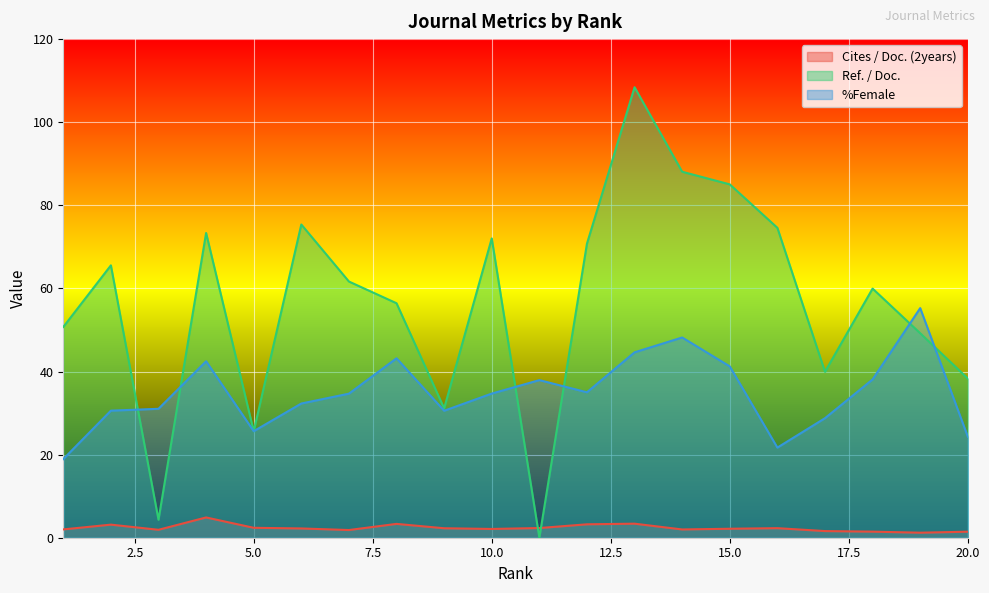

How many times do Ref. / Doc. and %Female cross each other?

6